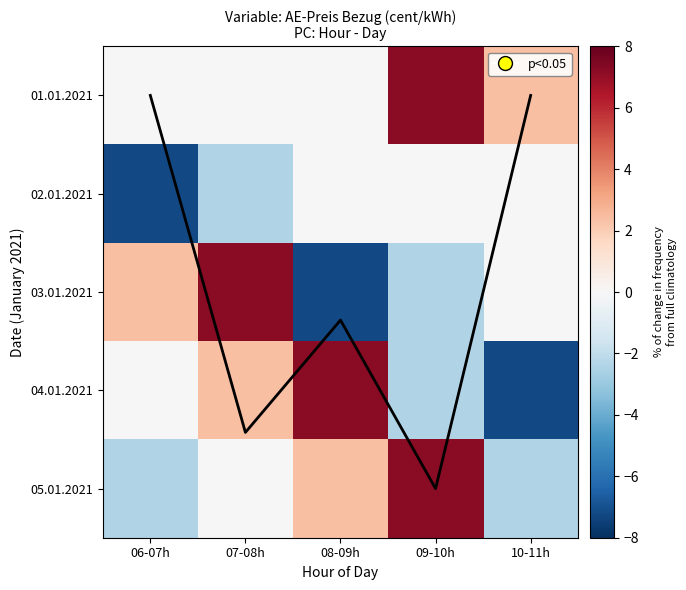

The value of 03.01.2021 at 06-07h is 0.7. True or false?

False